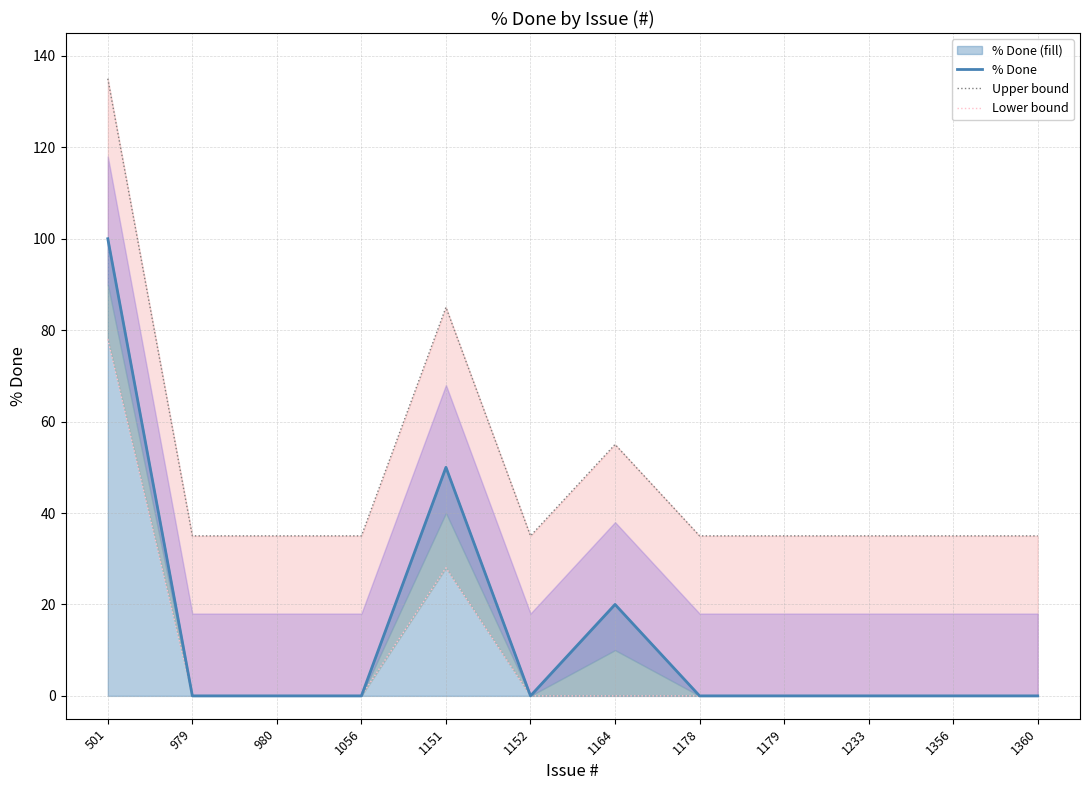

The Lower bound series shows -29 at 1056. True or false?

False